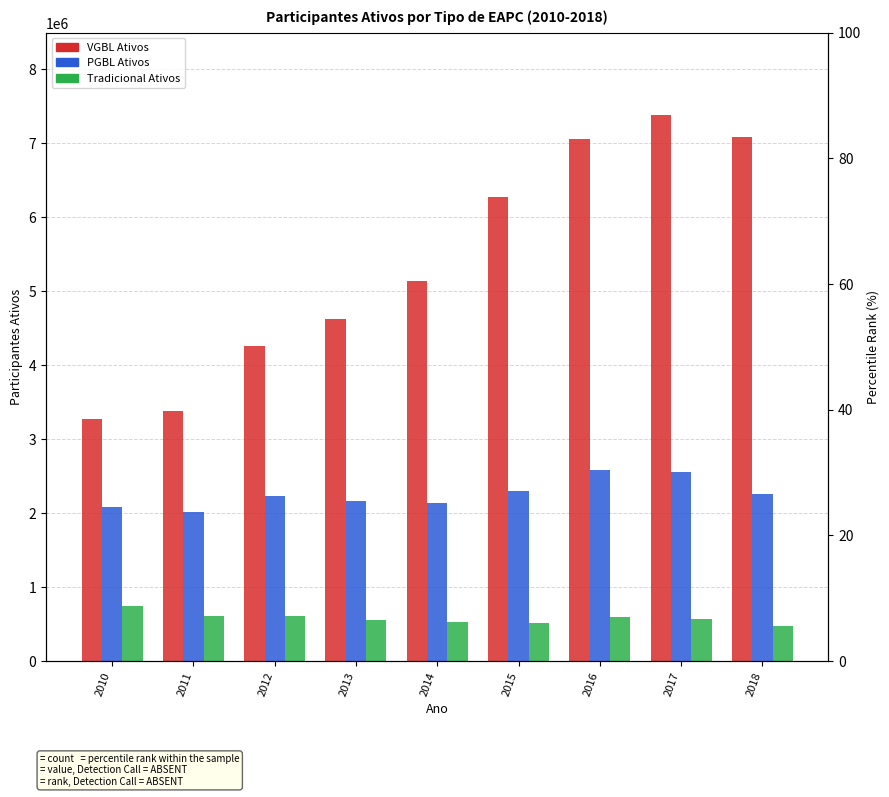

Are the bars grouped side by side (vs. stacked)?

Yes